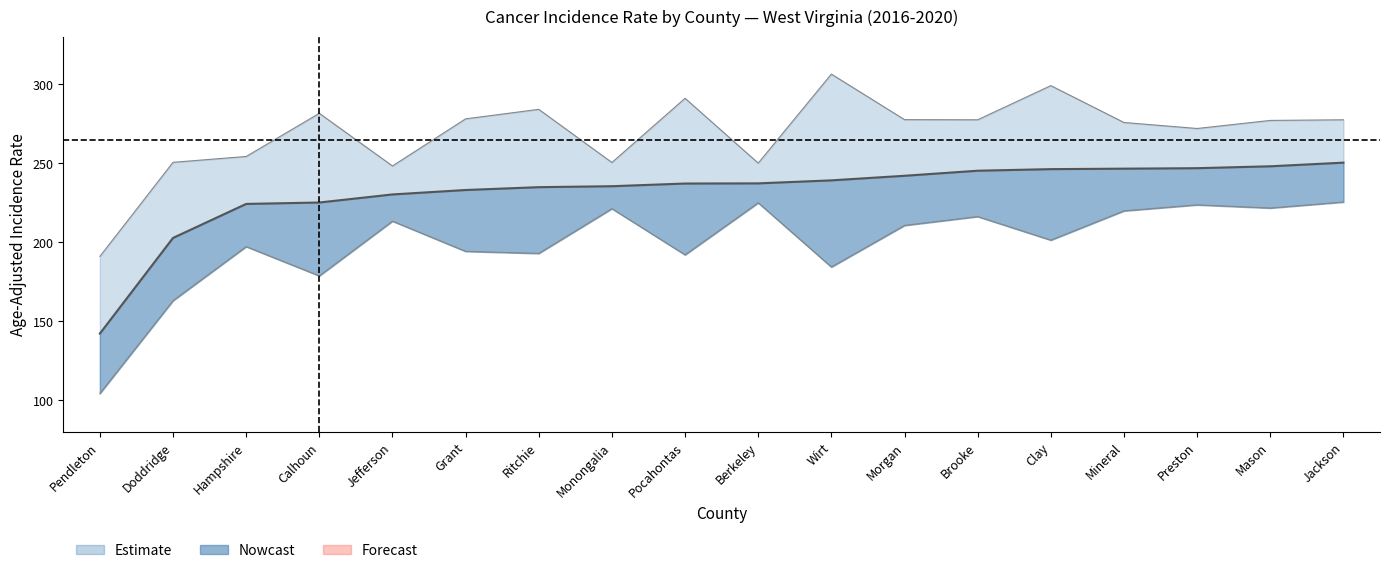

What is the maximum value for Rate?

250.4